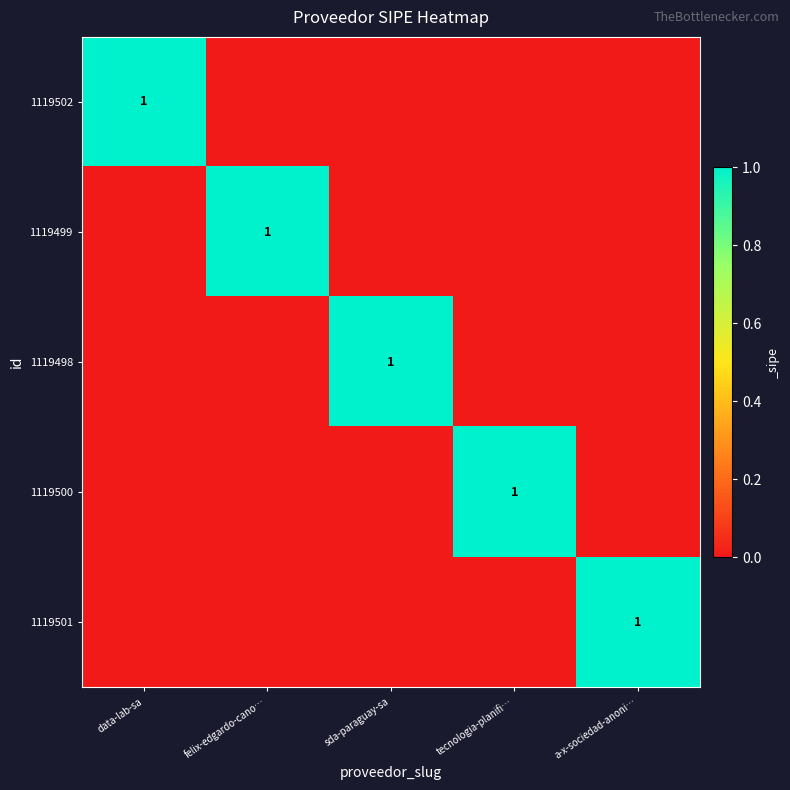

How many values in the 1119501 series exceed 0?

1